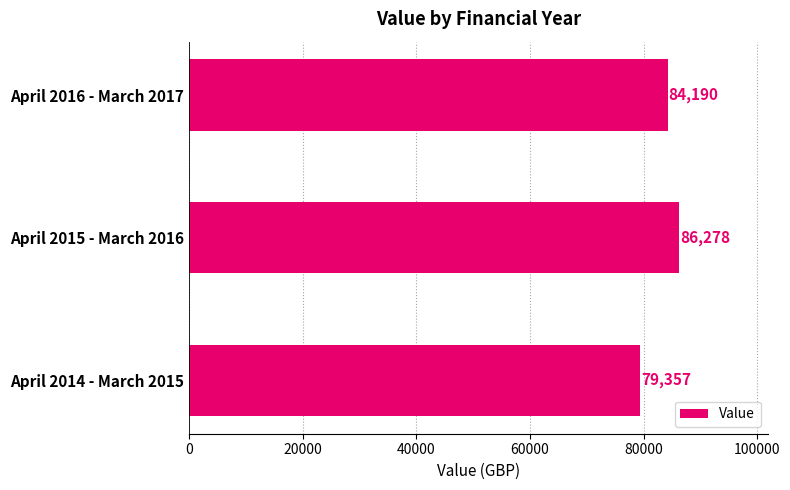

How many bars are there in total?

3